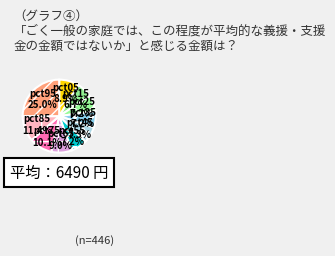

Is there a majority slice in this chart?

No